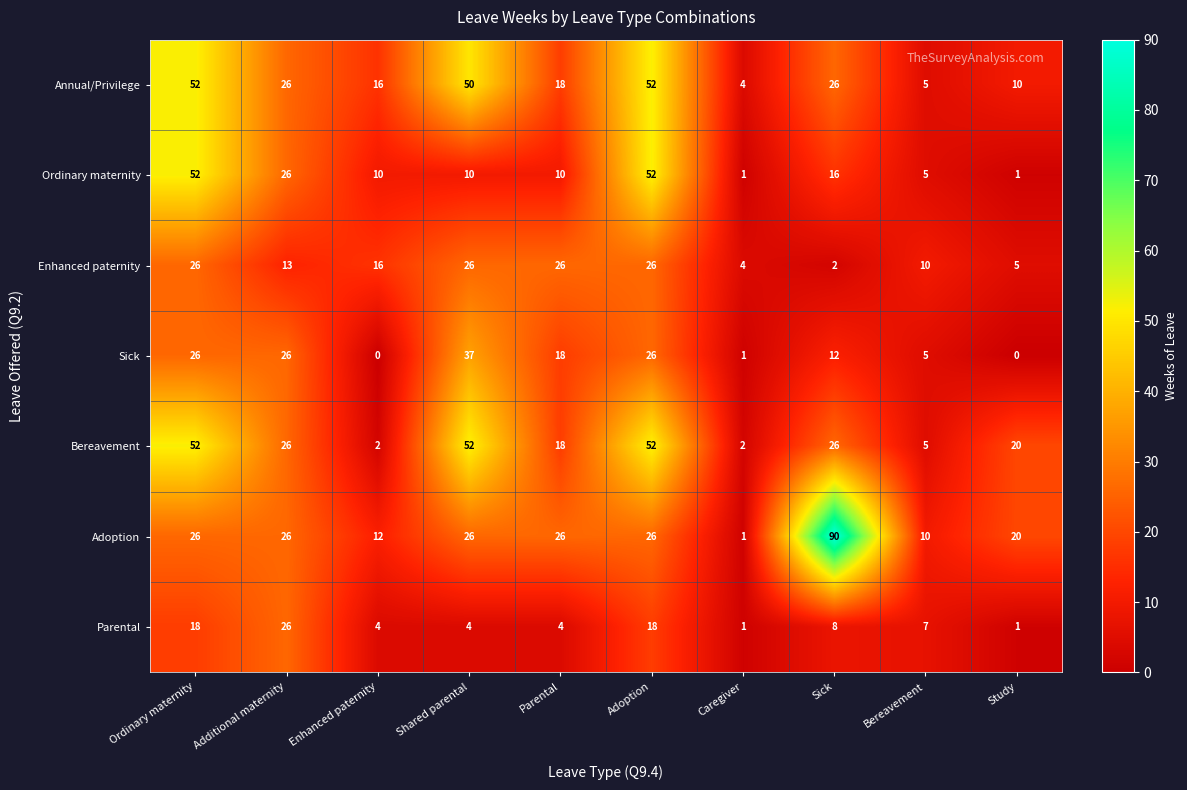

How many series are shown in this chart?

7